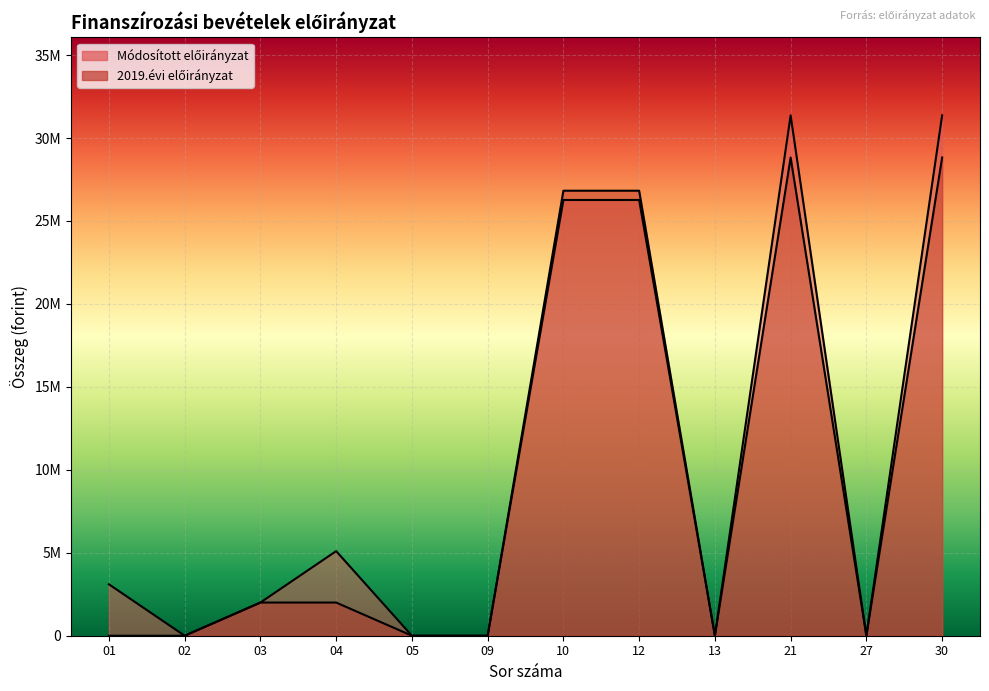

At which category does Módosított előirányzat reach its first local peak?

04